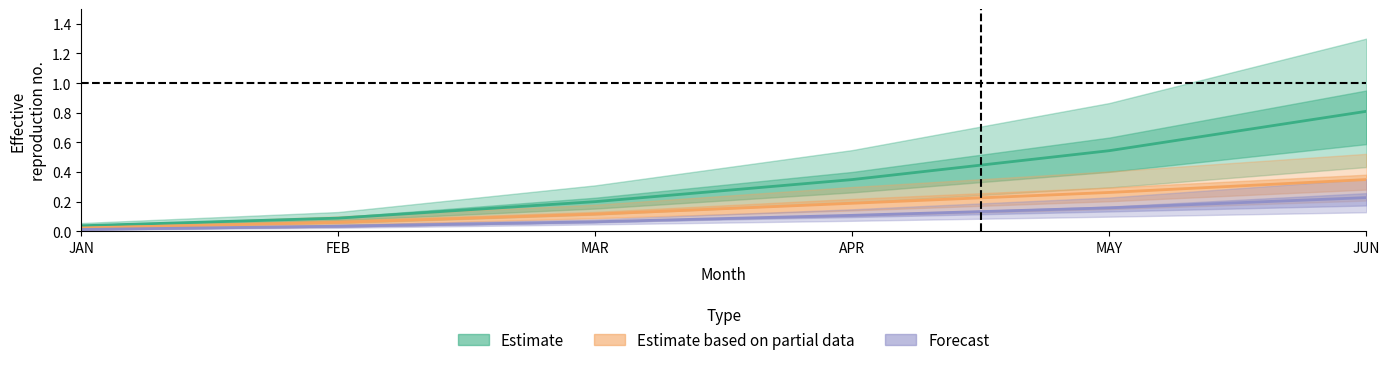

True or false: Estimate based on partial data has a value of 0.0 at JAN.

True